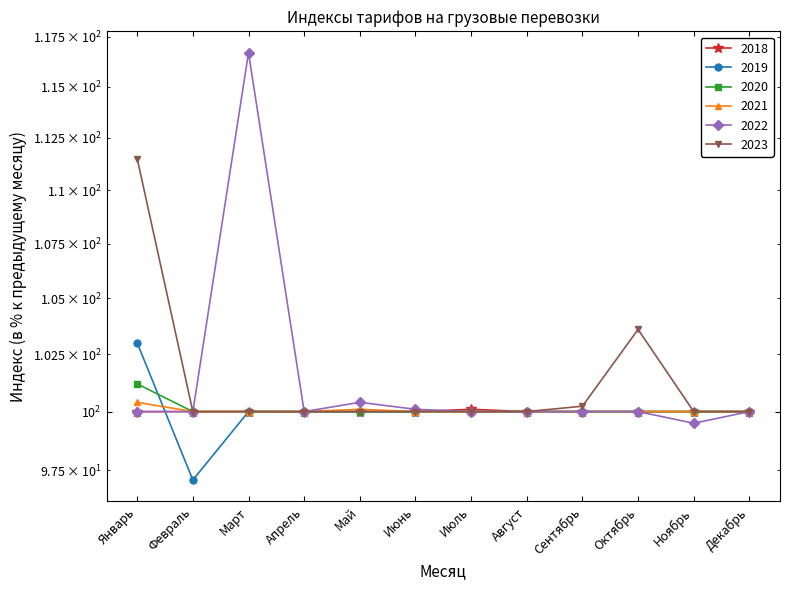

How many distinct data groups are displayed?

6